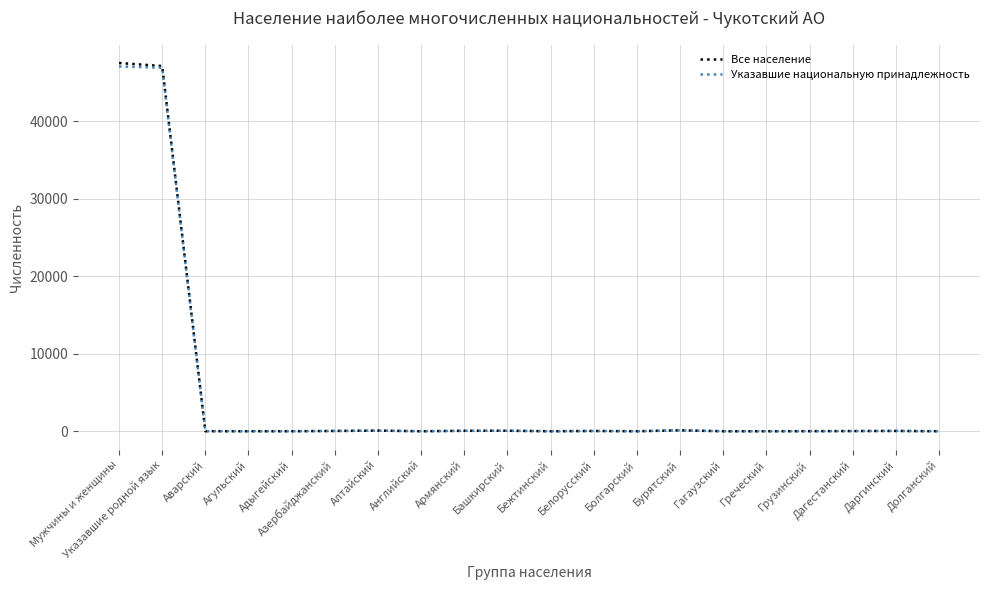

Is the value of Все население at Грузинский greater than the value of Указавшие национальную принадлежность at Мужчины и женщины?

No